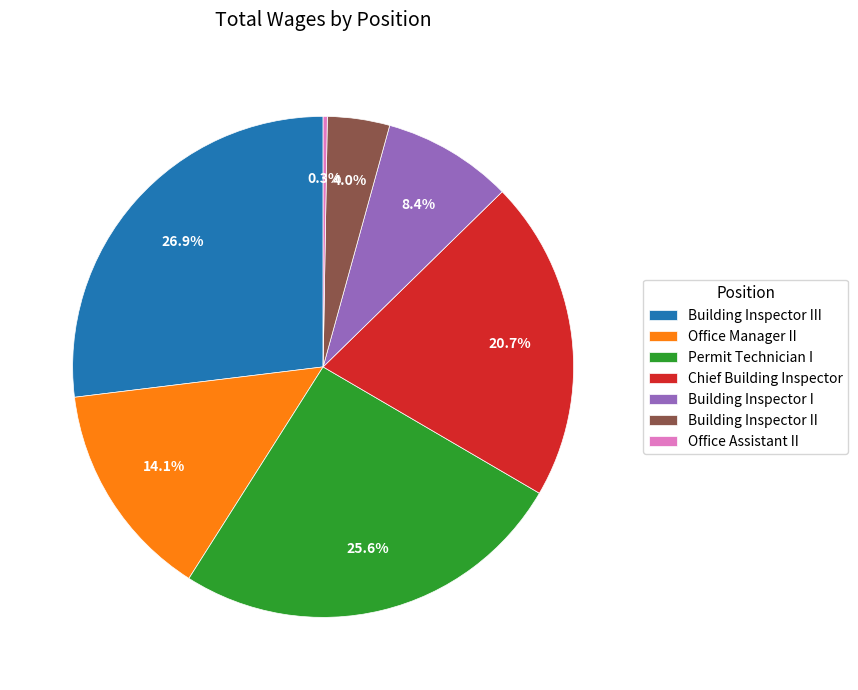

What percentage is NOT represented by Permit Technician I?

74.4%